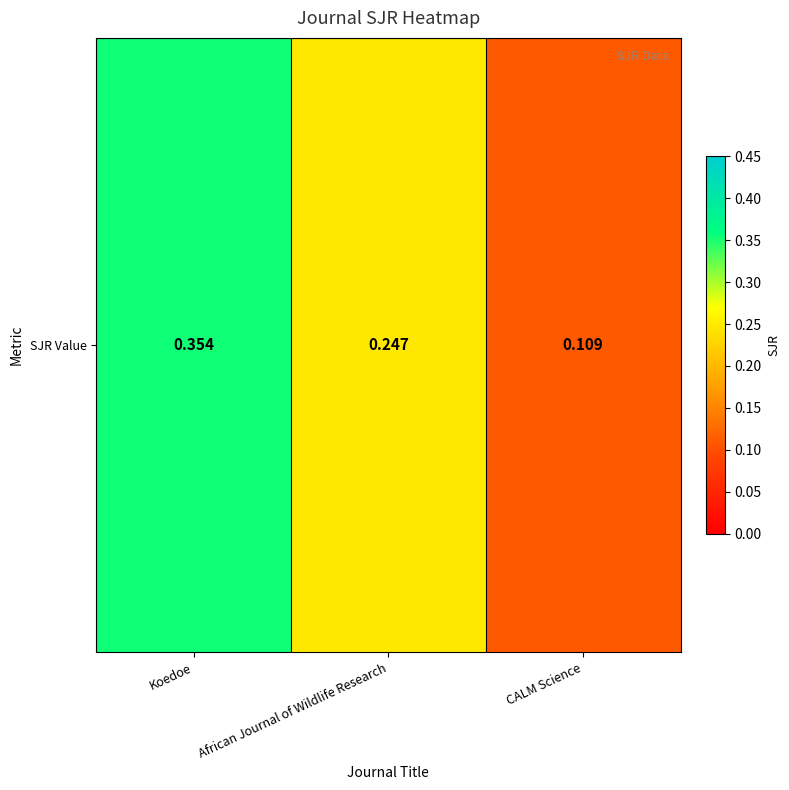

The value at CALM Science is 0.1. True or false?

True